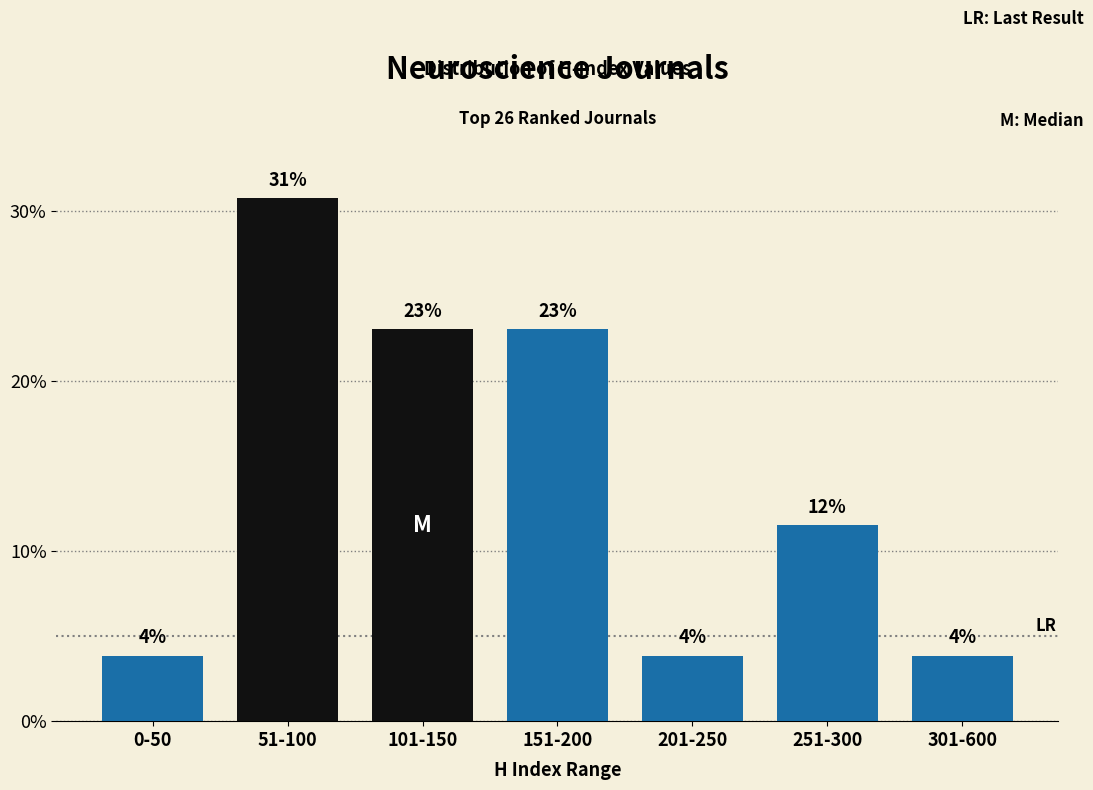

How many bars are there in total?

7